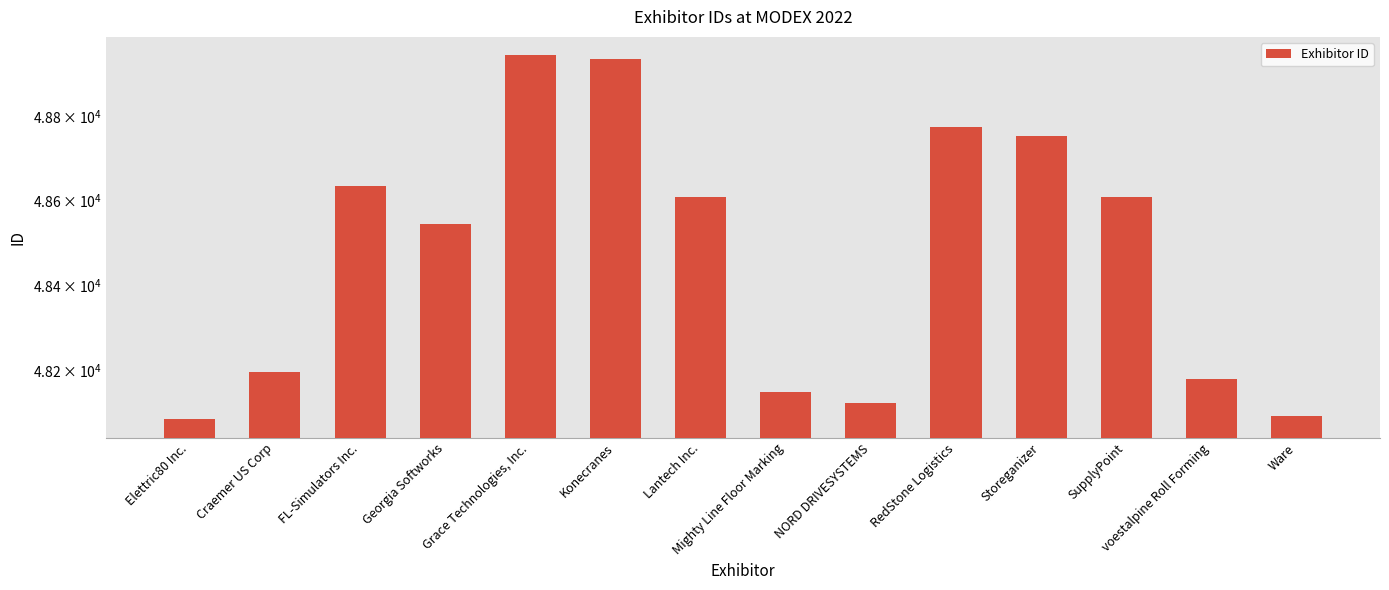

Where does the data first go above 48607?

FL-Simulators Inc.